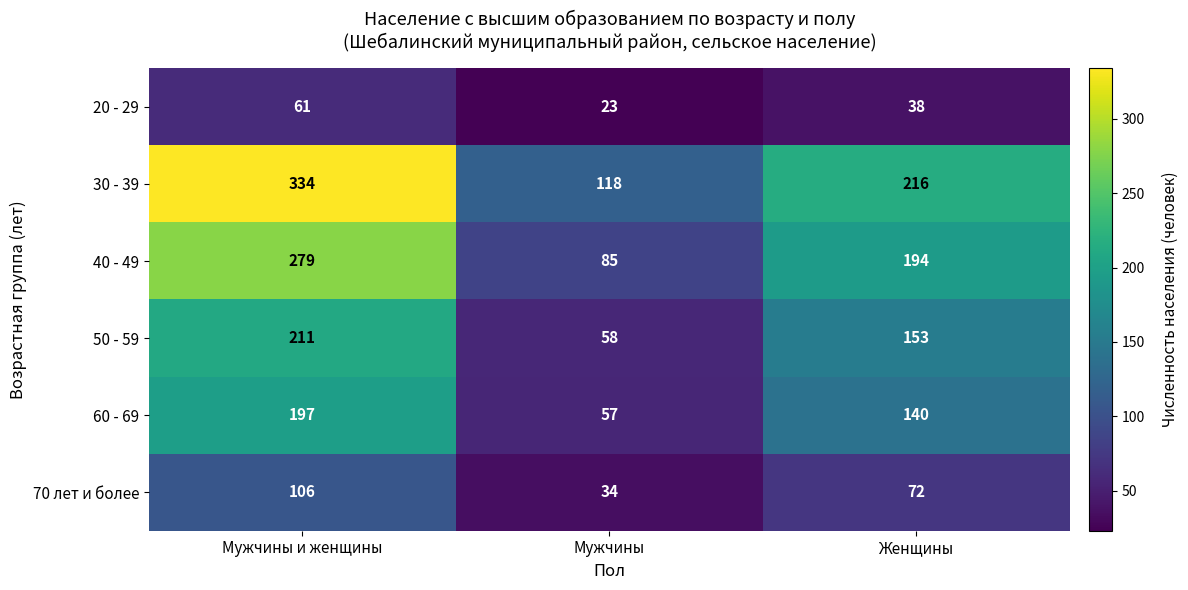

What is the total value across all series at Женщины?

813